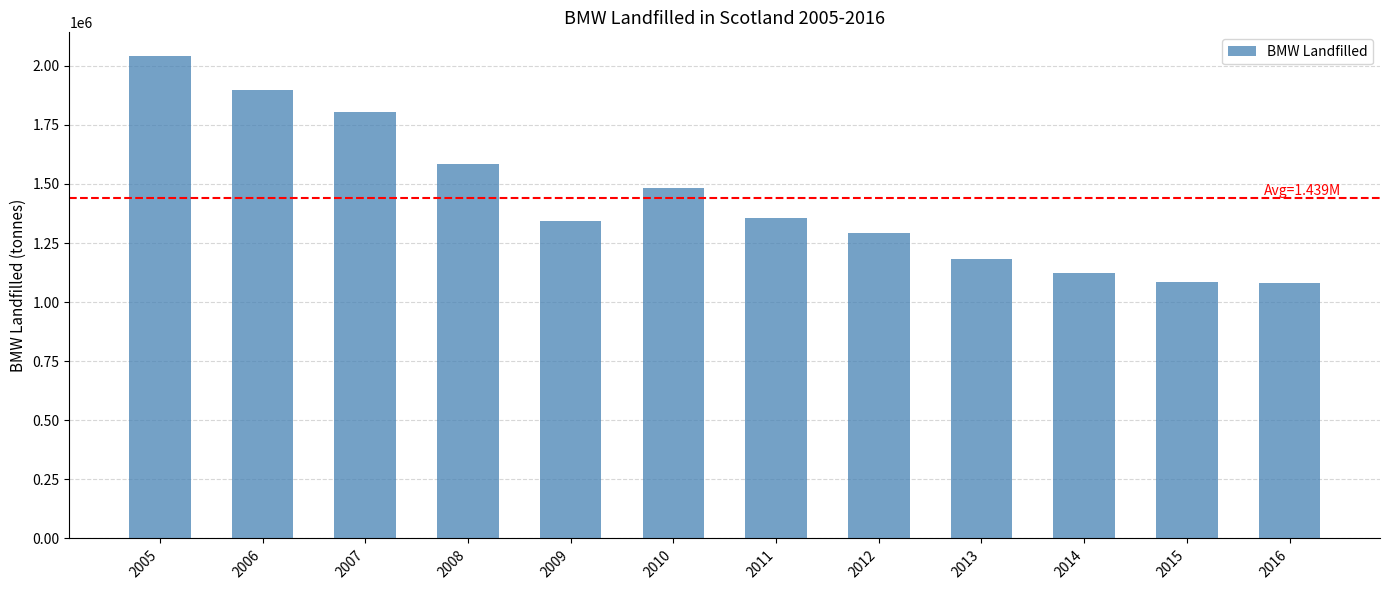

How many data points are less than 1357528?

6